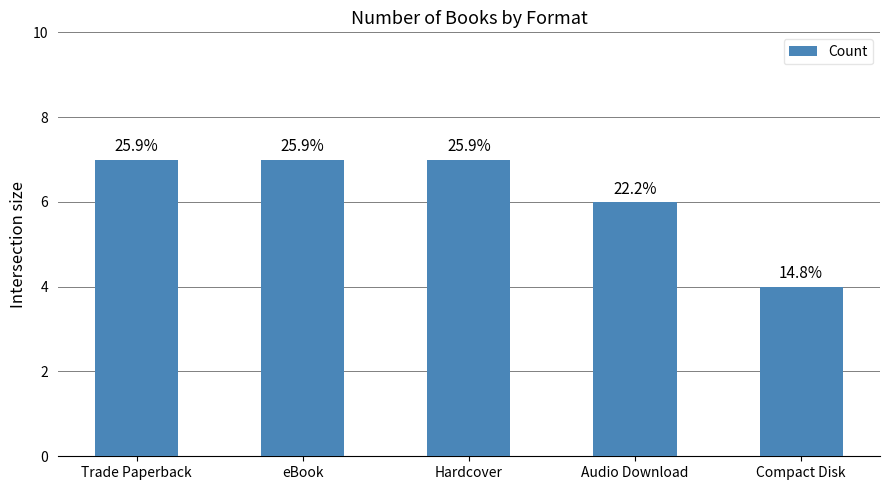

What is the label of the 5th bar from the left?

Compact Disk